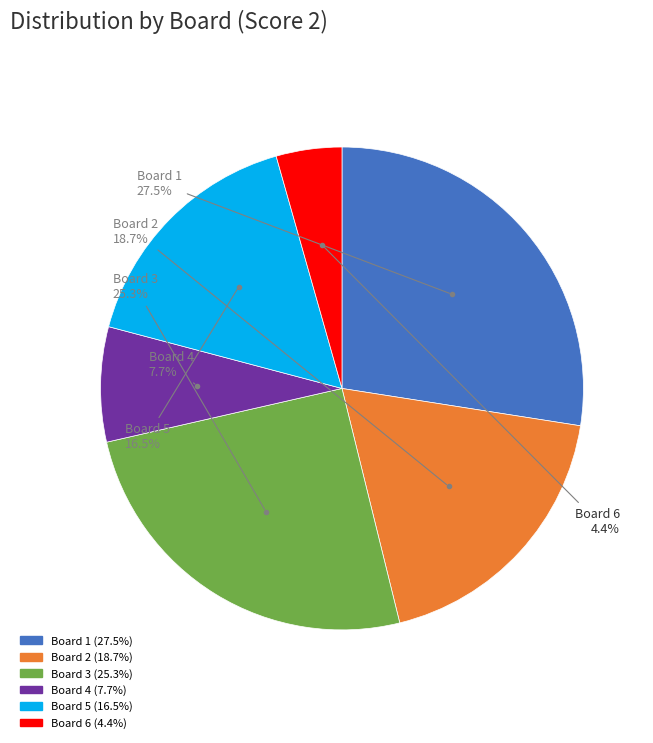

To the nearest percent, what portion does Board 6 represent?

4%